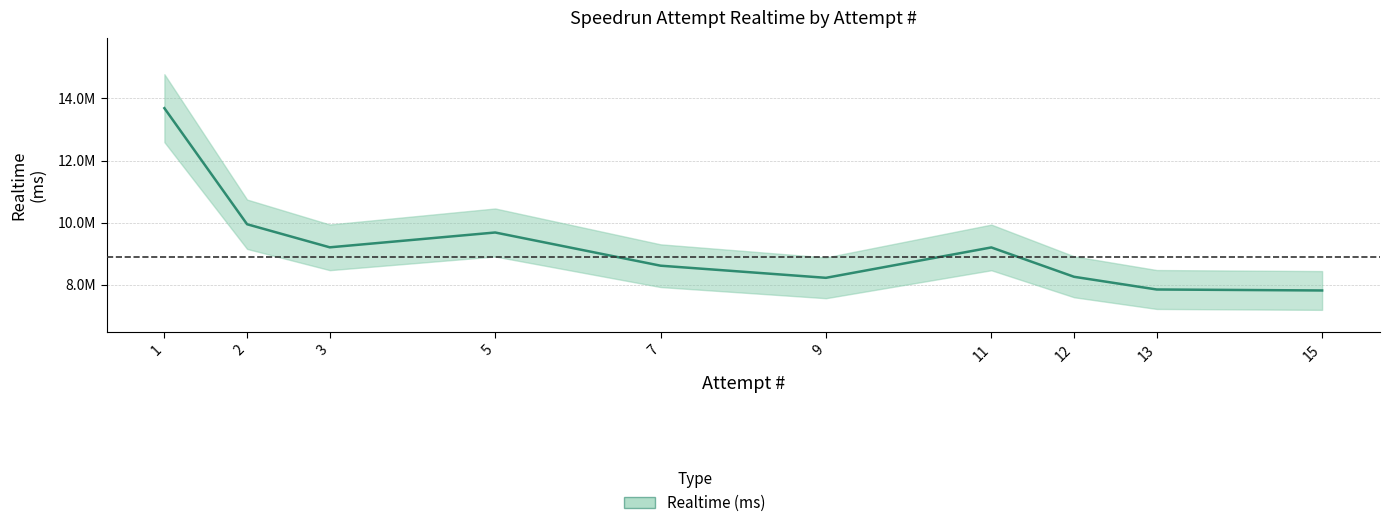

Which category has the lowest value across all series?

15